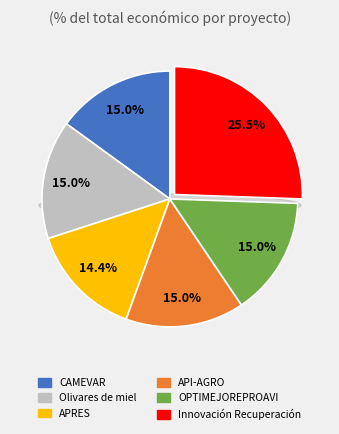

What percentage is the API-AGRO slice, to the nearest percent?

15%